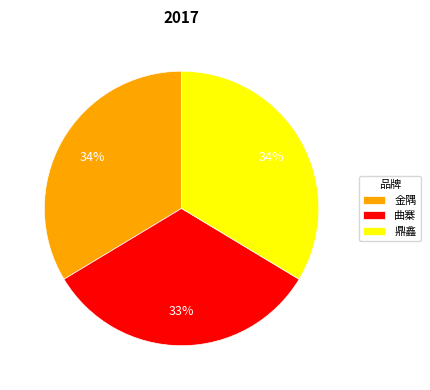

To the nearest percent, what portion does 鼎鑫 represent?

34%